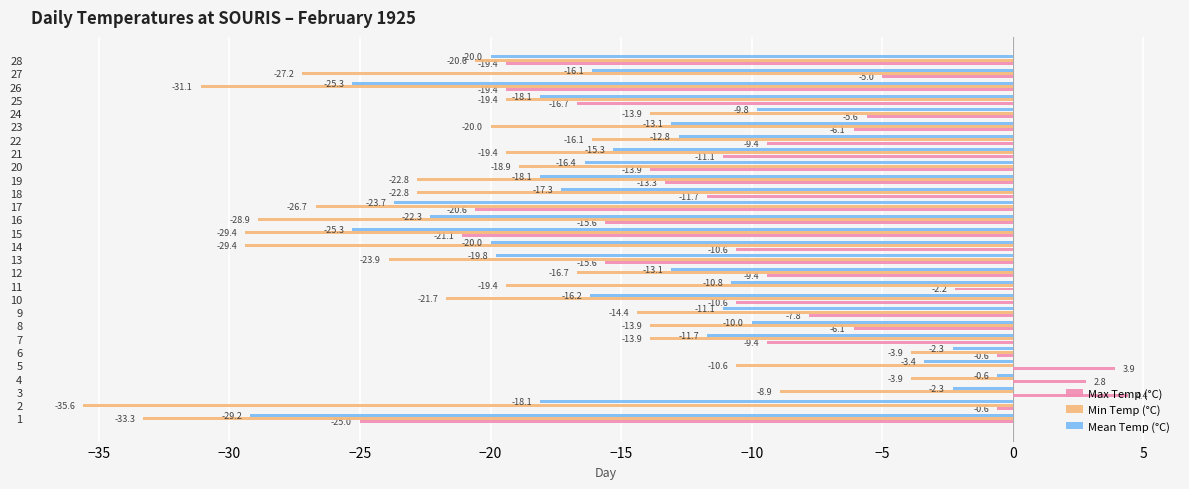

Which series changed the most between 6 and 28?

Max Temp (°C)